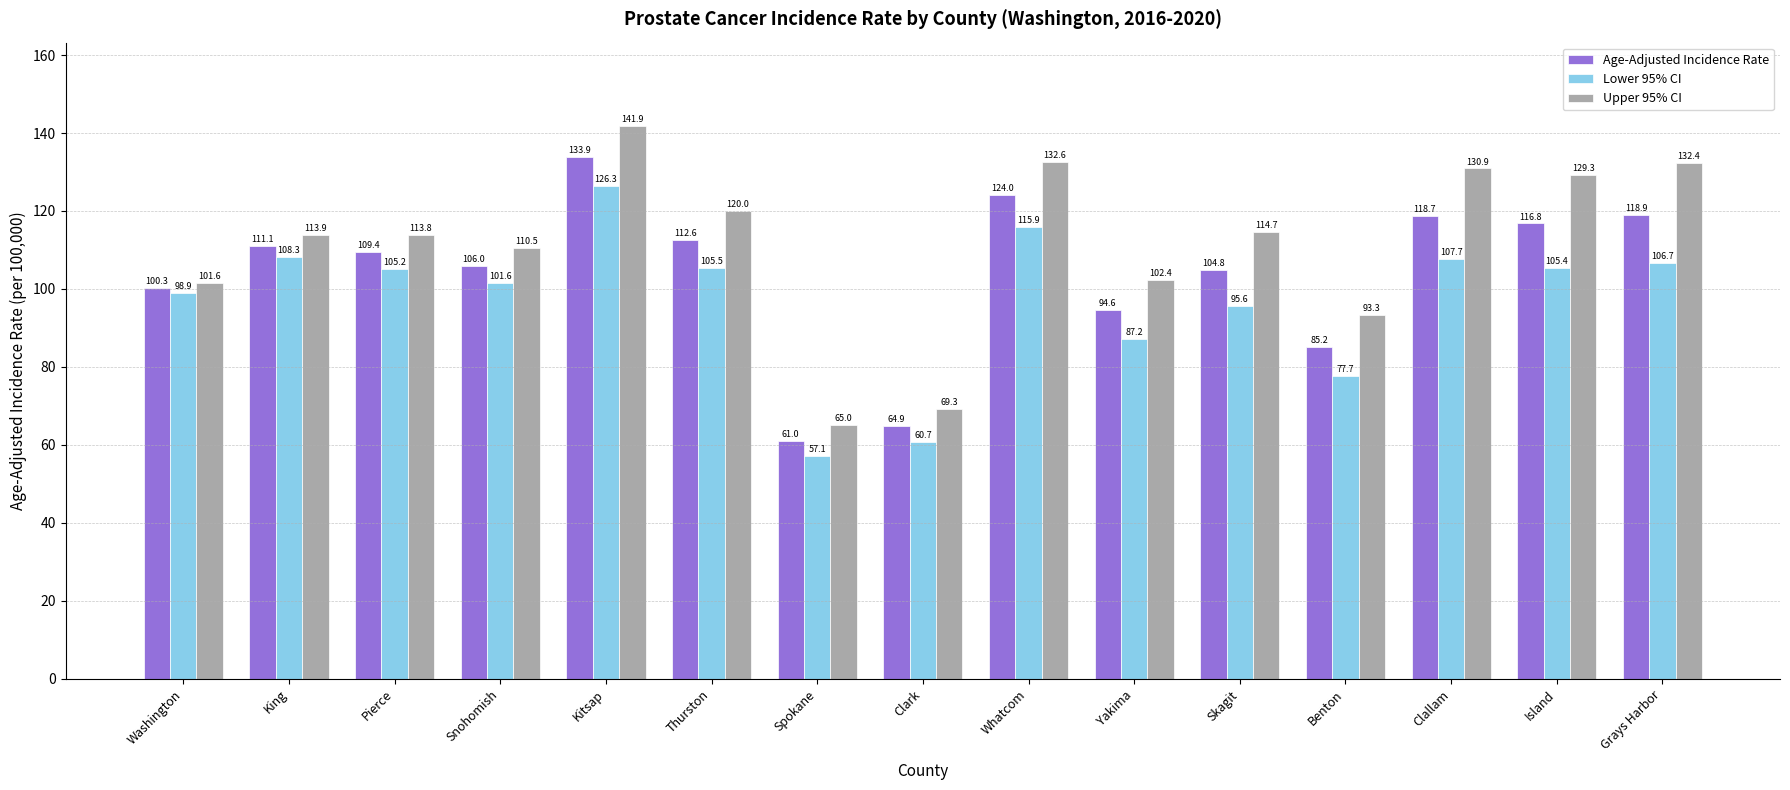

List the labels in order of Upper 95% CI value, largest first.

Kitsap, Whatcom, Grays Harbor, Clallam, Island, Thurston, Skagit, King, Pierce, Snohomish, Yakima, Washington, Benton, Clark, Spokane